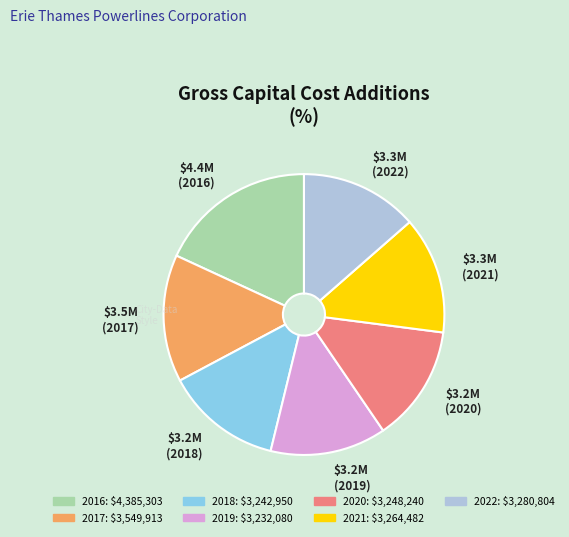

What is the largest slice in the pie chart?

2016